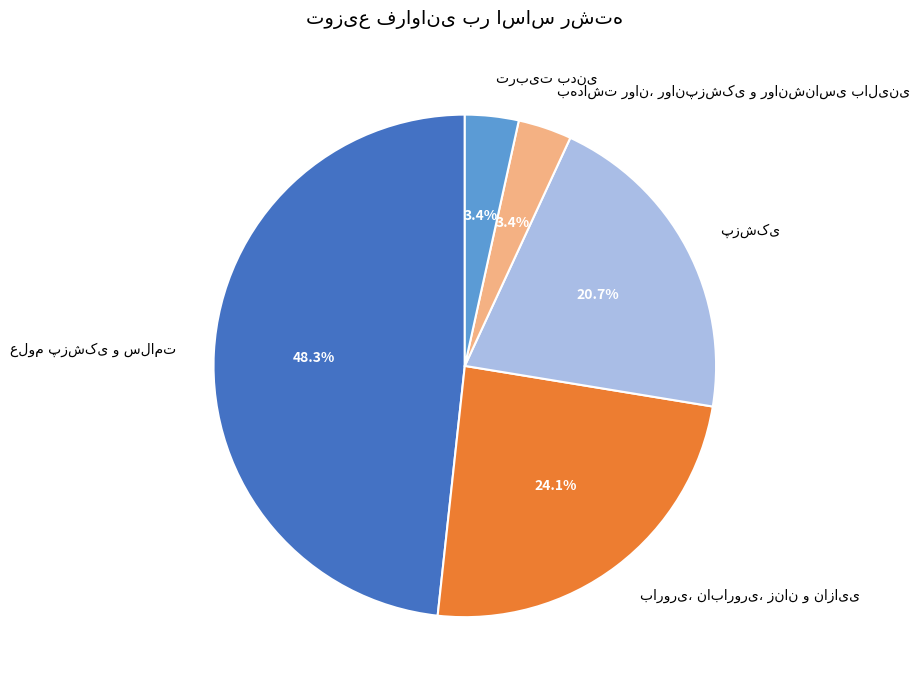

Is there any slice that represents more than half of the pie?

No